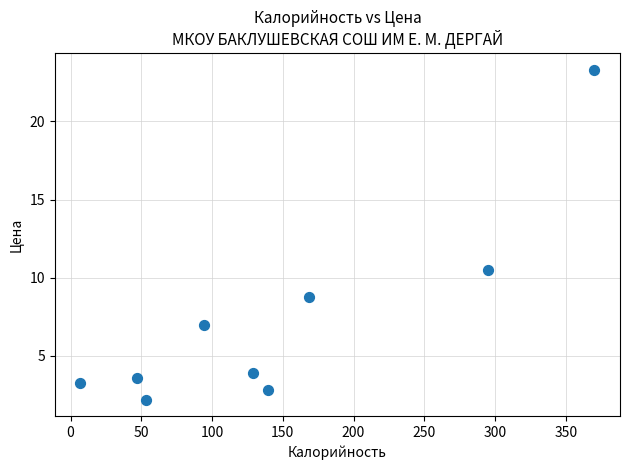

What is the average X value?

144.9